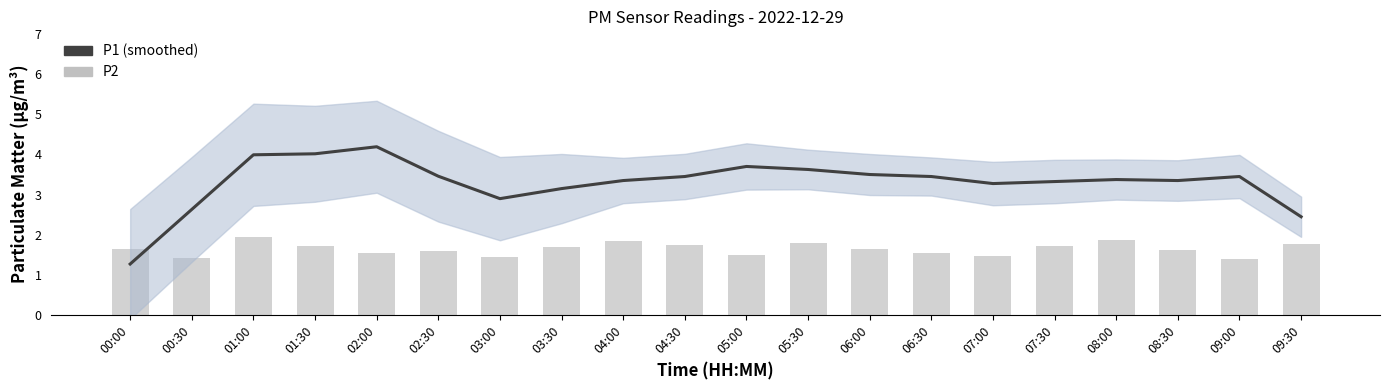

What are all the series names shown in the legend?

P1 (smoothed), P2